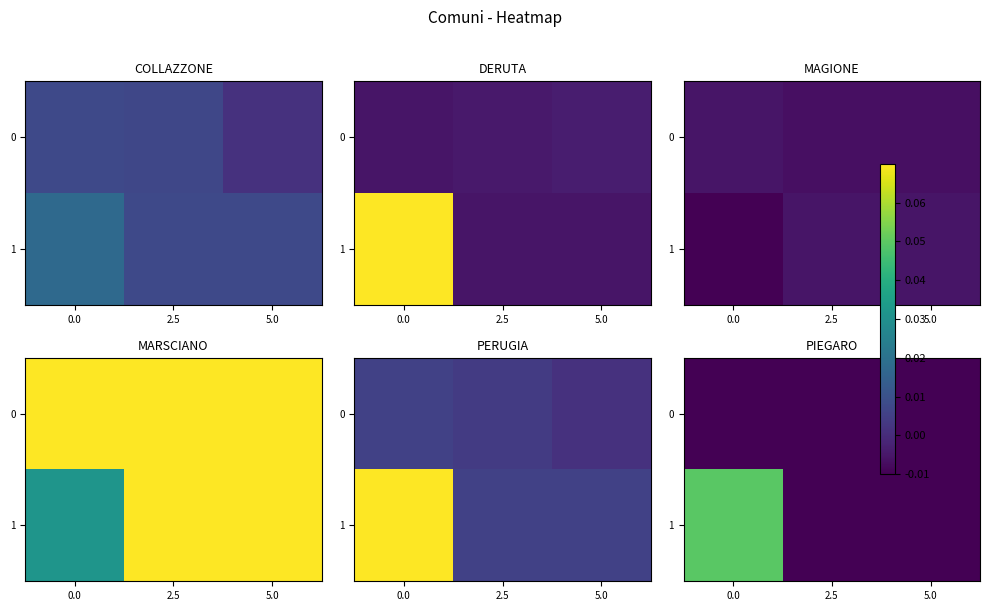

Is it true that 0 equals -0.0 at 0.0?

False